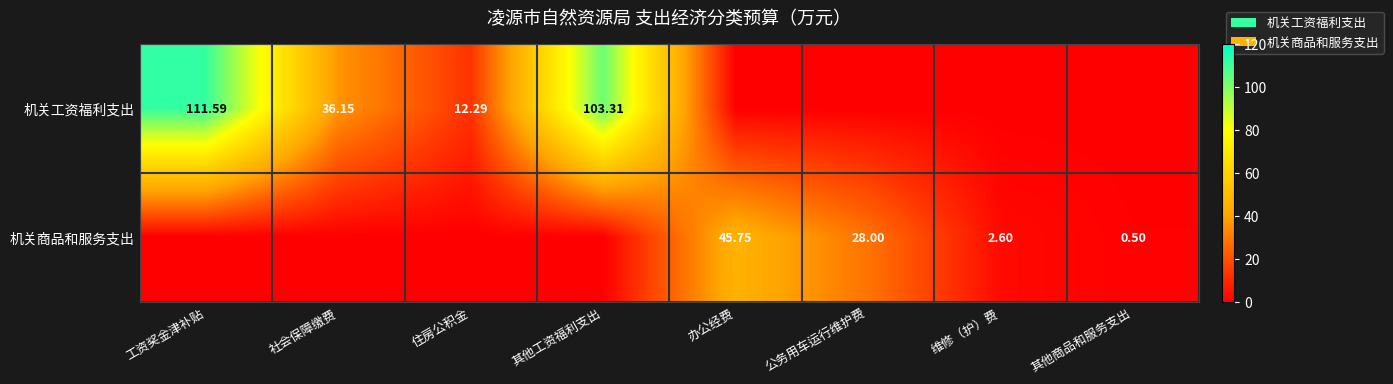

What is the difference between the maximum and second lowest values in the 机关工资福利支出 series?

111.6